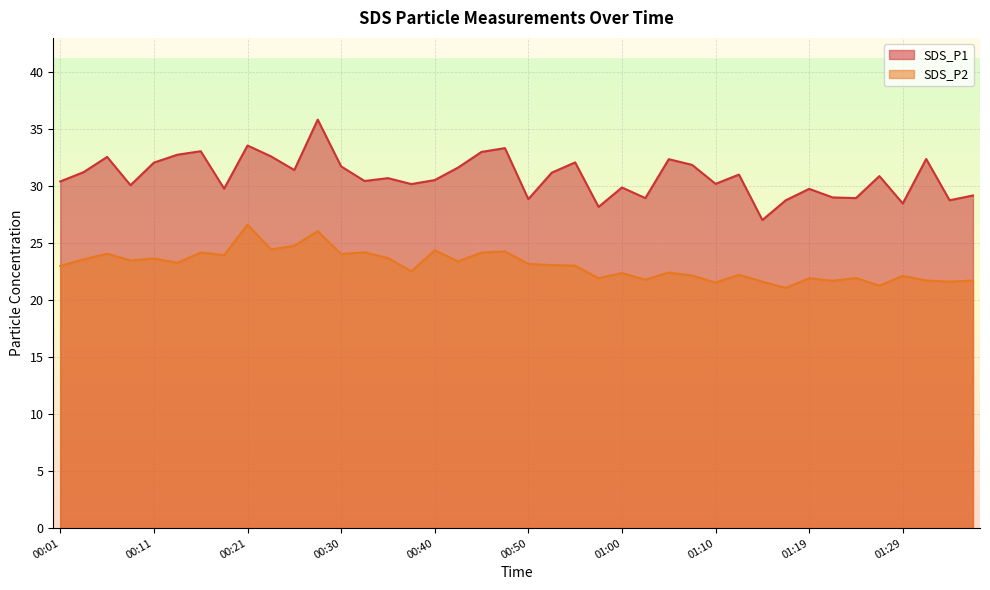

What is the label of the 21st point from the right?

00:48